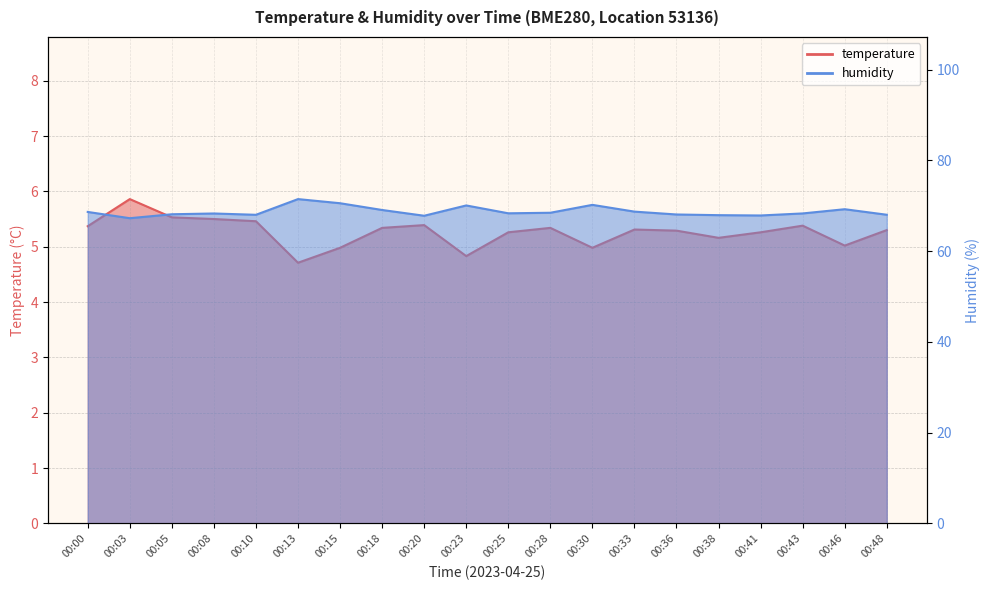

What is the difference between the maximum and second lowest values in the temperature series?

1.0